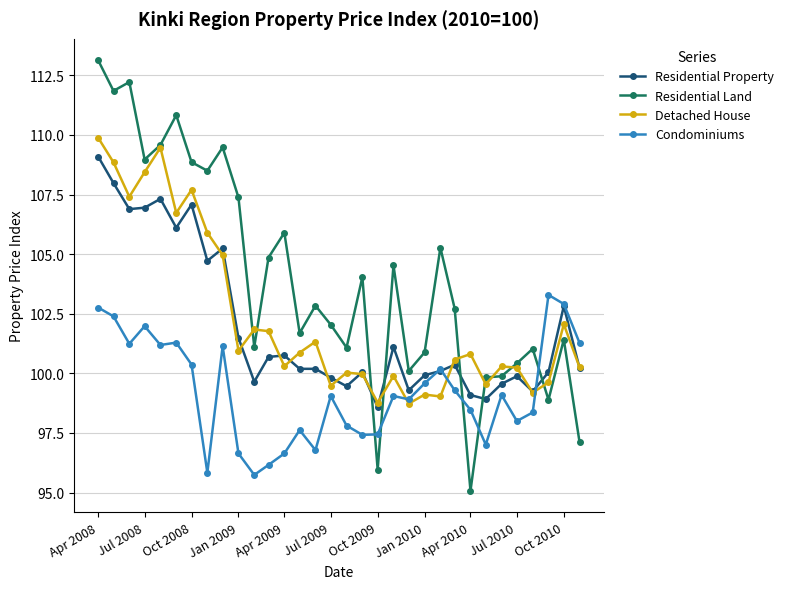

True or false: Condominiums has more than 0 interior local peaks.

True